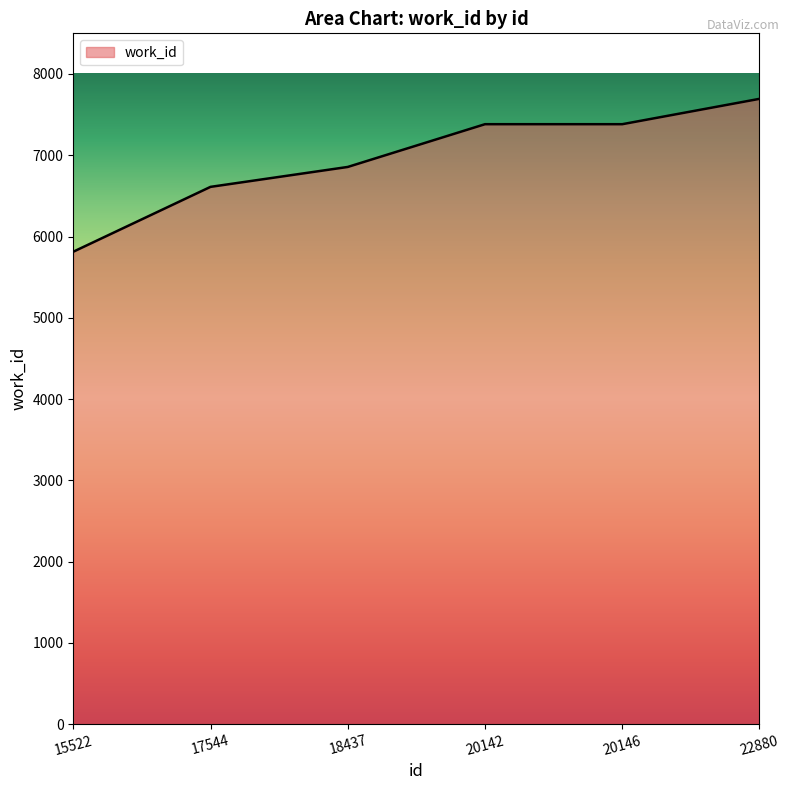

The chart shows a value of 2592 at 15522. True or false?

False